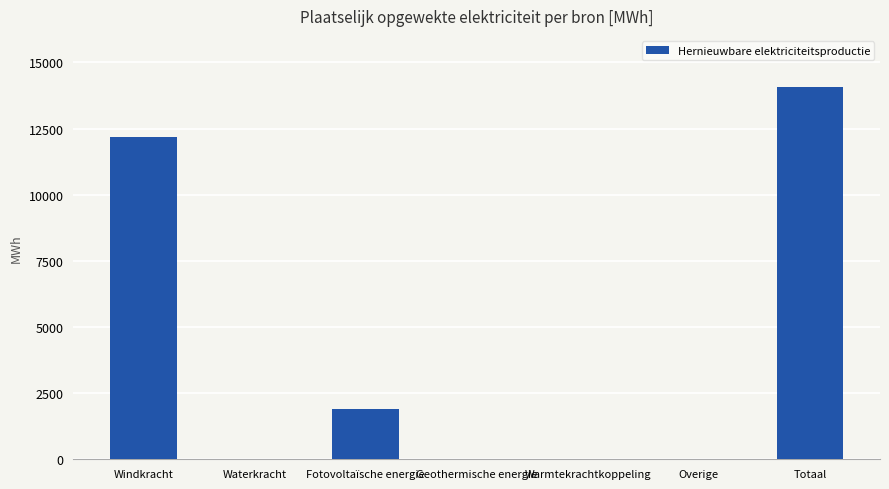

The value at Fotovoltaïsche energie is 1892.5. True or false?

True